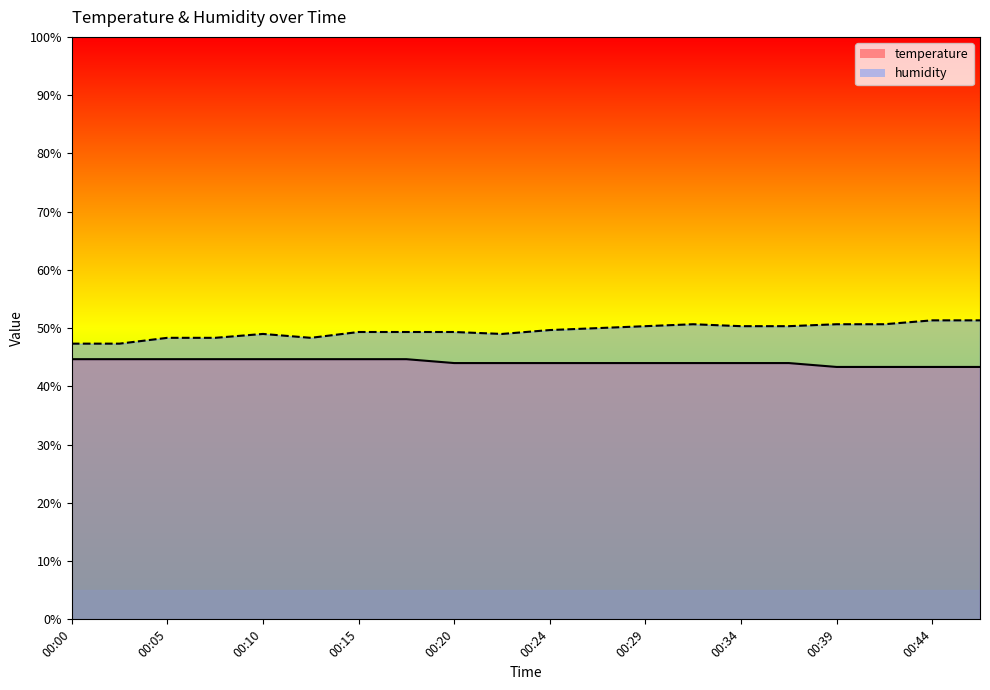

How many lines are shown in the chart?

2